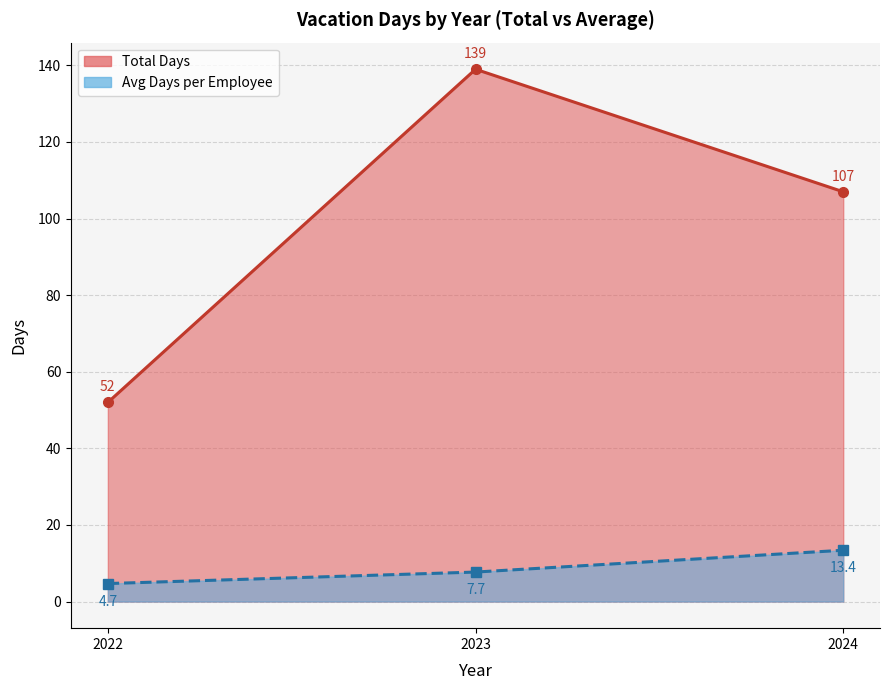

What is the difference between the Avg Days Line values at 2024 and 2023?

5.7